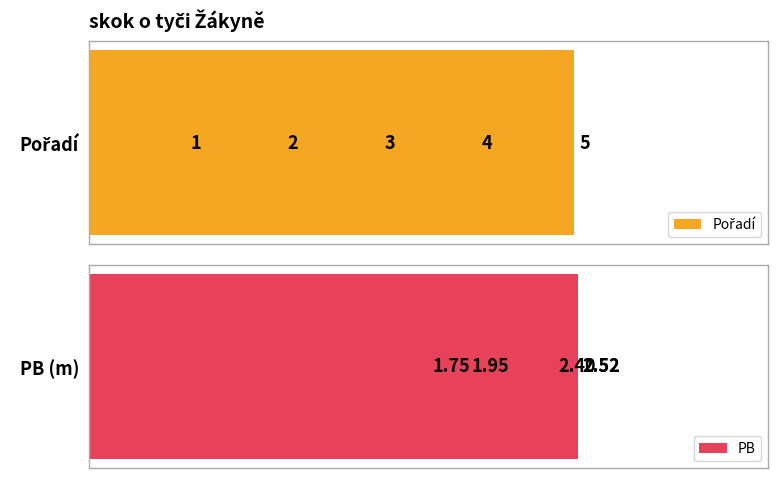

Which series has the largest total across all categories?

Pořadí